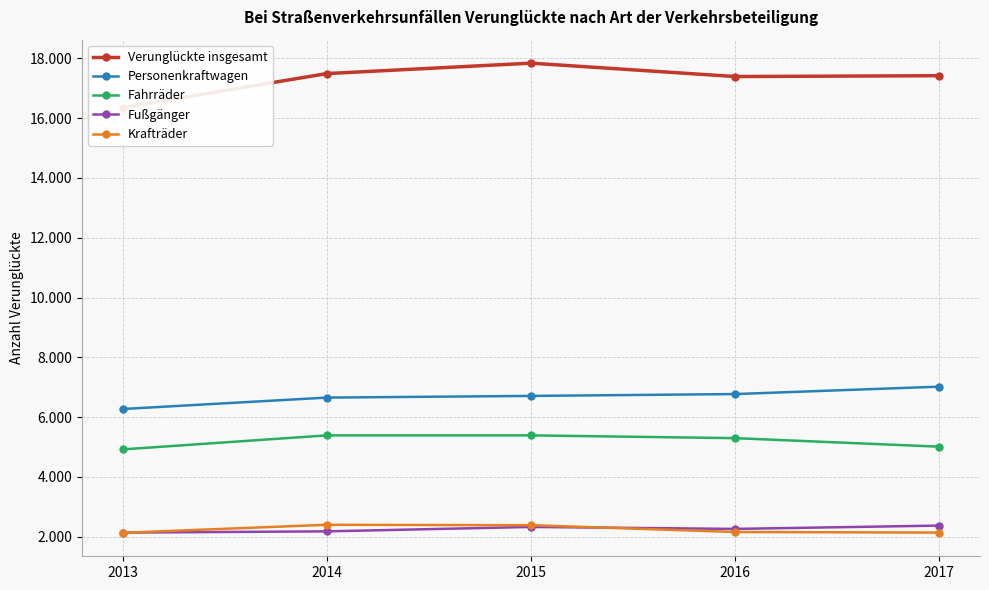

Reading left to right, extract all data points from this chart.

Verunglückte insgesamt: 2013=16355	2014=17491	2015=17840	2016=17392	2017=17420
Personenkraftwagen: 2013=6270	2014=6652	2015=6708	2016=6770	2017=7018
Fahrräder: 2013=4919	2014=5388	2015=5388	2016=5295	2017=5010
Fußgänger: 2013=2136	2014=2177	2015=2325	2016=2259	2017=2370
Krafträder: 2013=2129	2014=2397	2015=2383	2016=2156	2017=2136